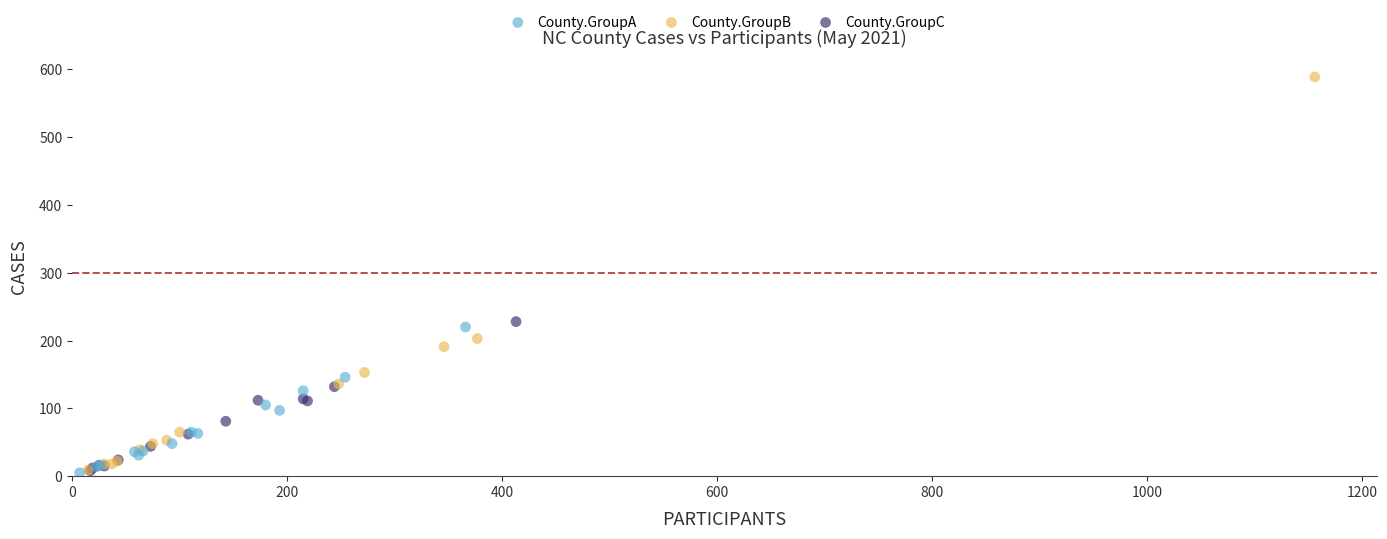

Which series reaches the maximum Y coordinate?

County.GroupB